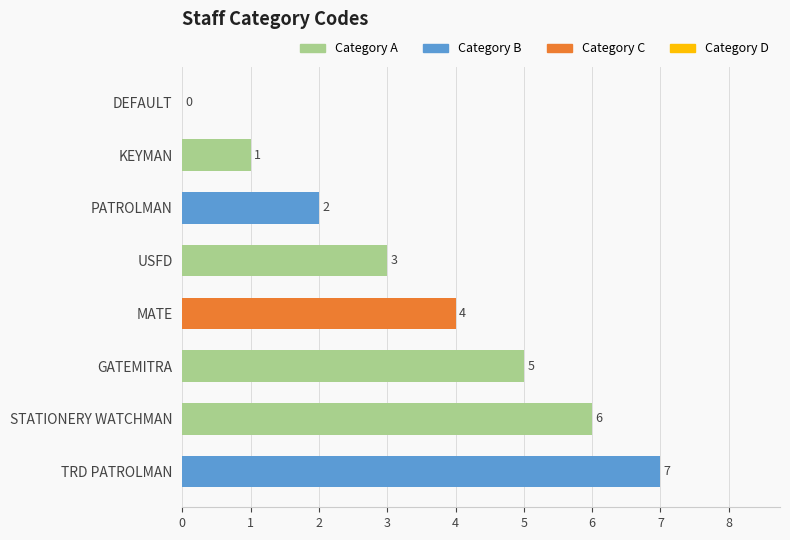

What is the maximum value shown in the chart?

7